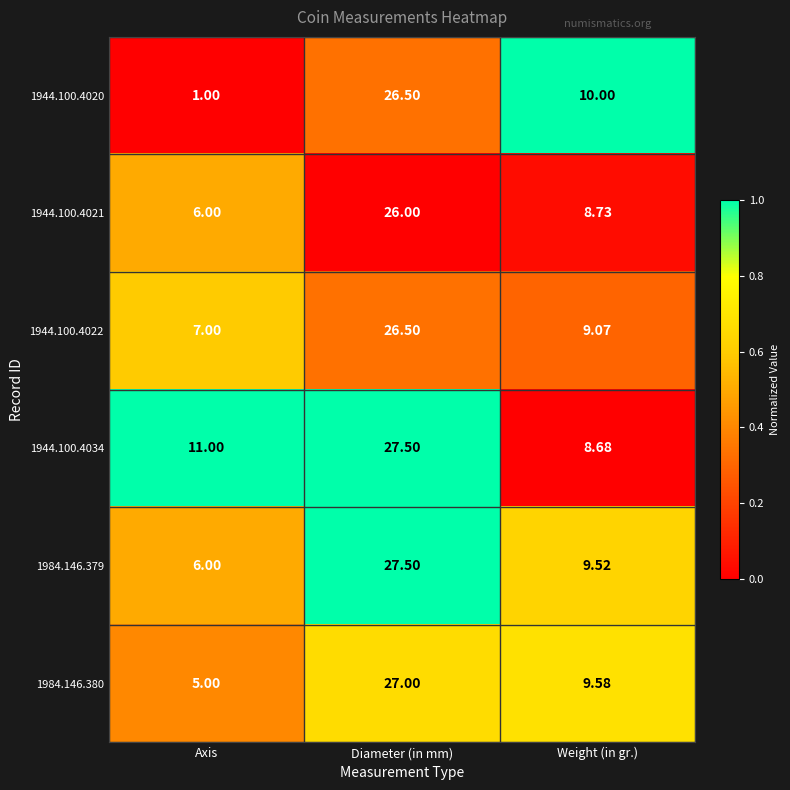

List the labels in order of 1944.100.4034 value, largest first.

Diameter (in mm), Axis, Weight (in gr.)